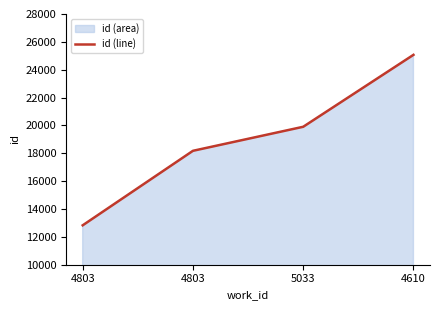

Does the chart display data point markers on the line(s)?

No